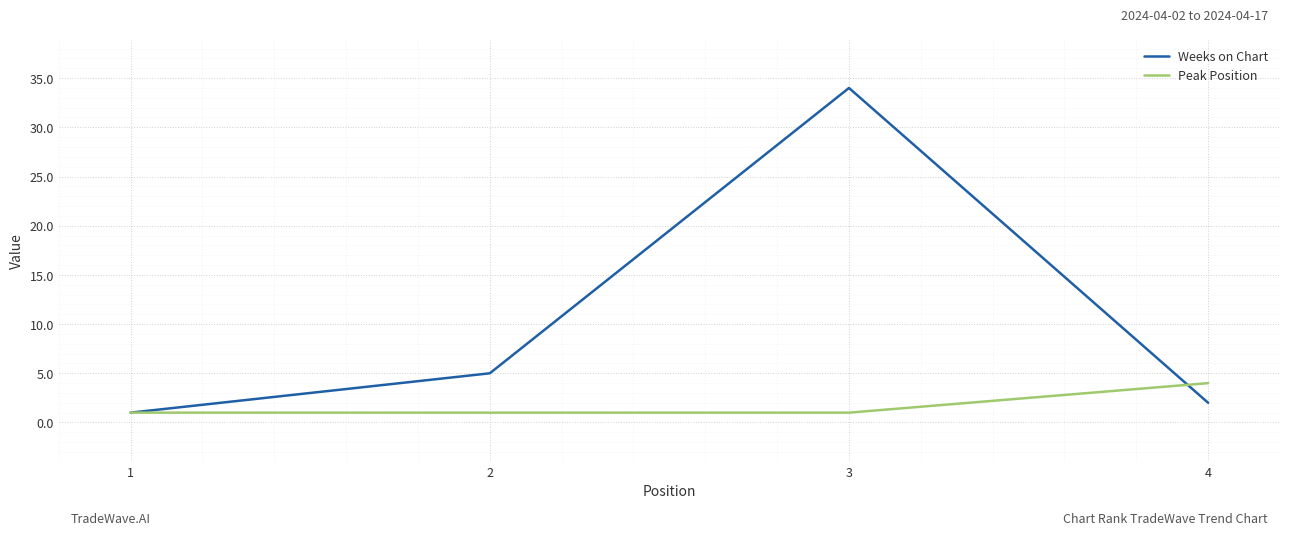

After their last crossing, which series has the higher values: Weeks on Chart or Peak Position?

Peak Position